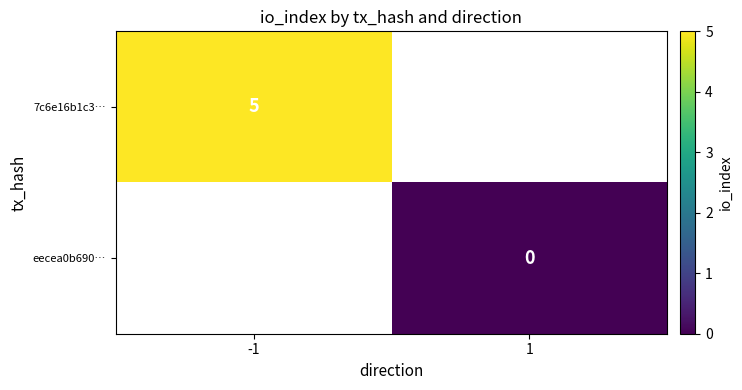

At how many categories does at least one series exceed 3?

1